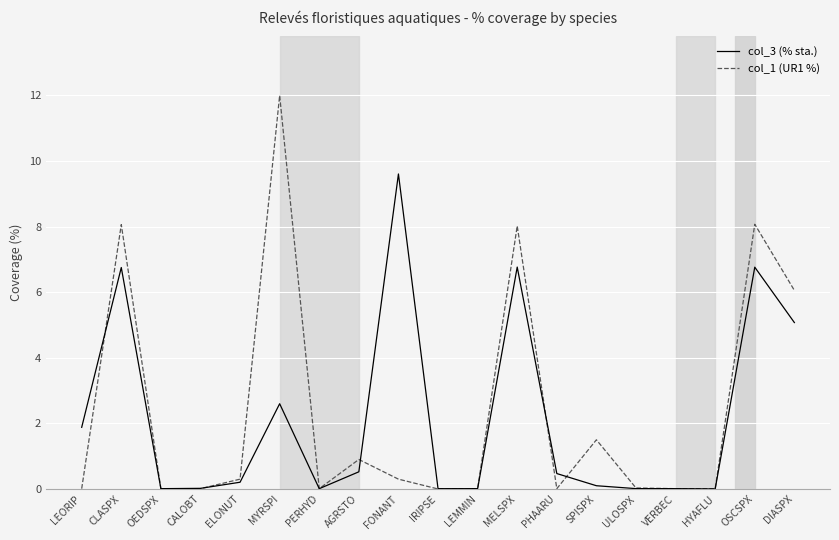

In col_3 (% sta.), how many points are lower than both neighbors (excluding endpoints)?

4